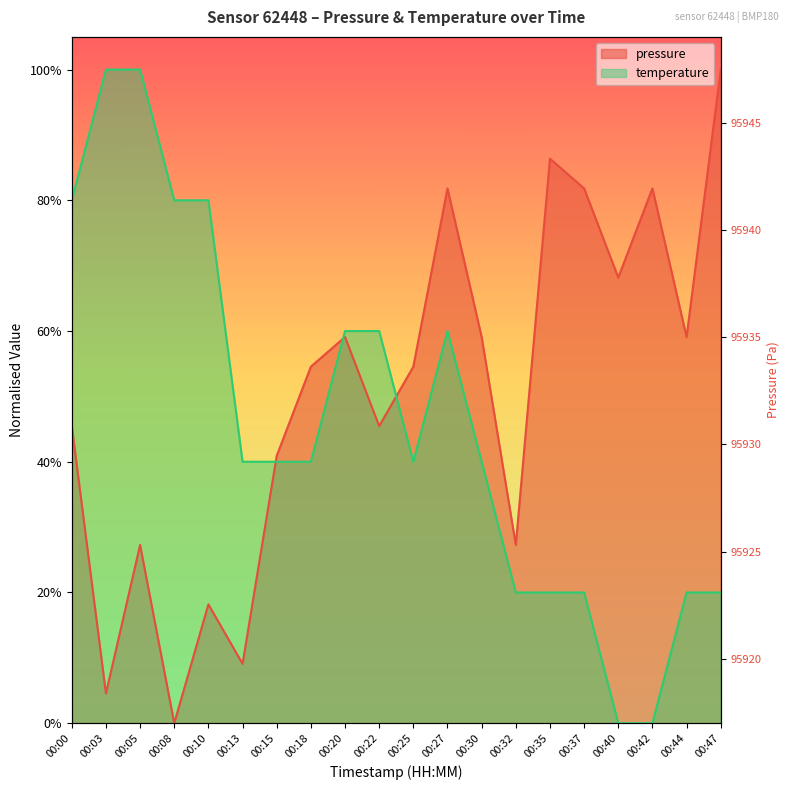

What are all the series names shown in the legend?

pressure, temperature